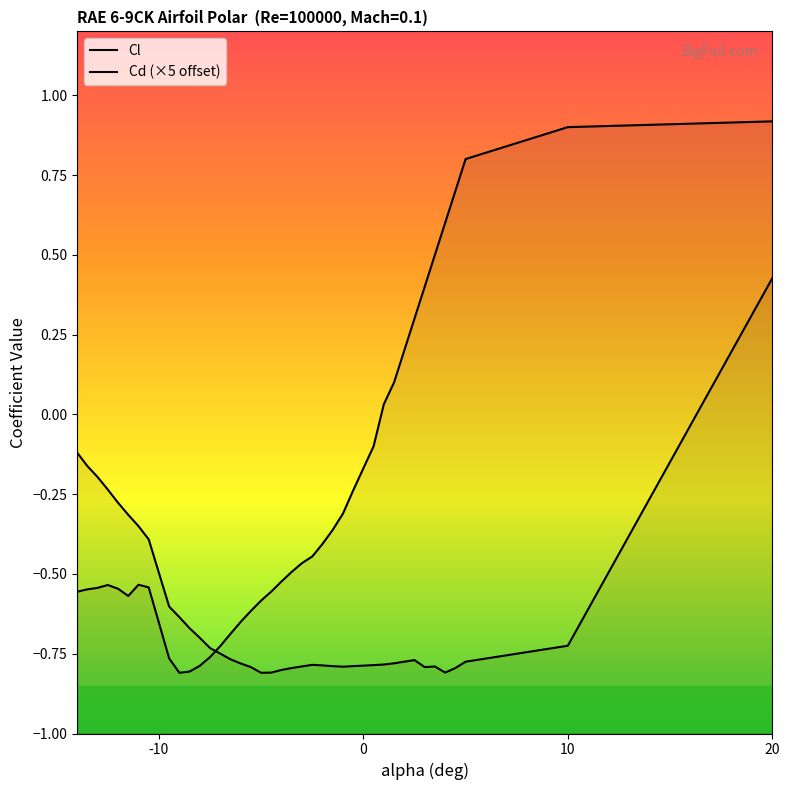

After their last crossing, which series has the higher values: Cl or Cd (×5 offset)?

Cl